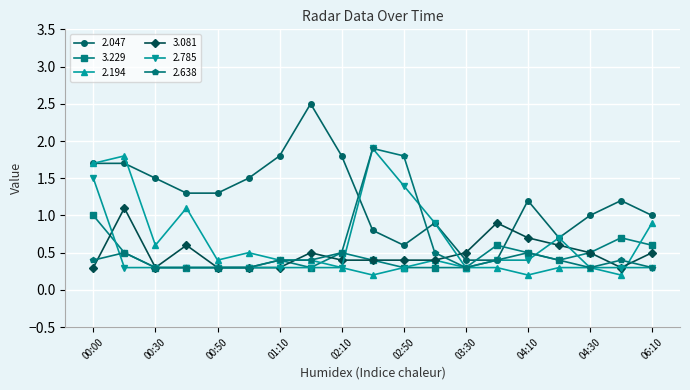

True or false: 2.194 has more than 0 points higher than both neighbors.

True